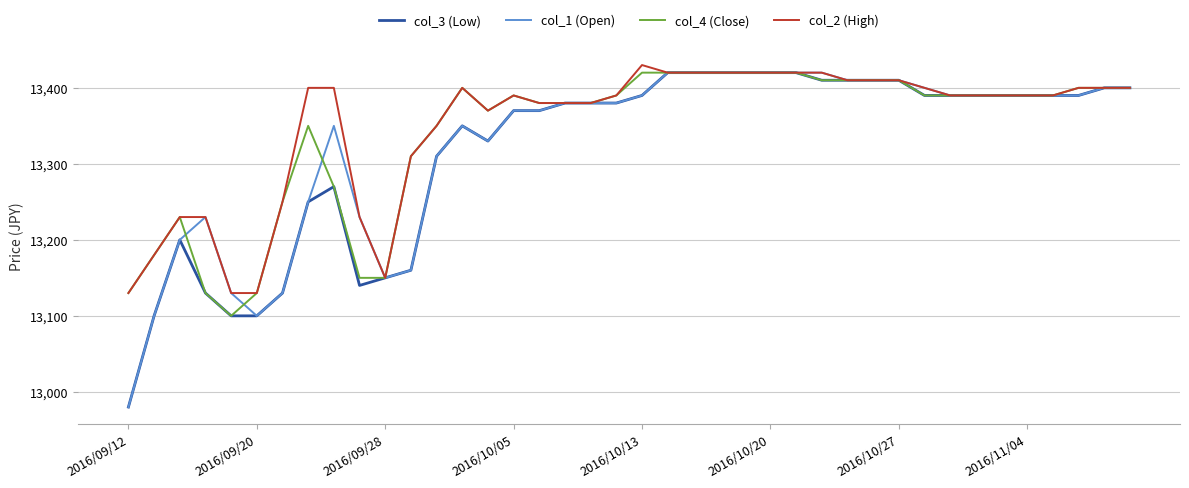

What is the maximum value shown in the chart?

13430